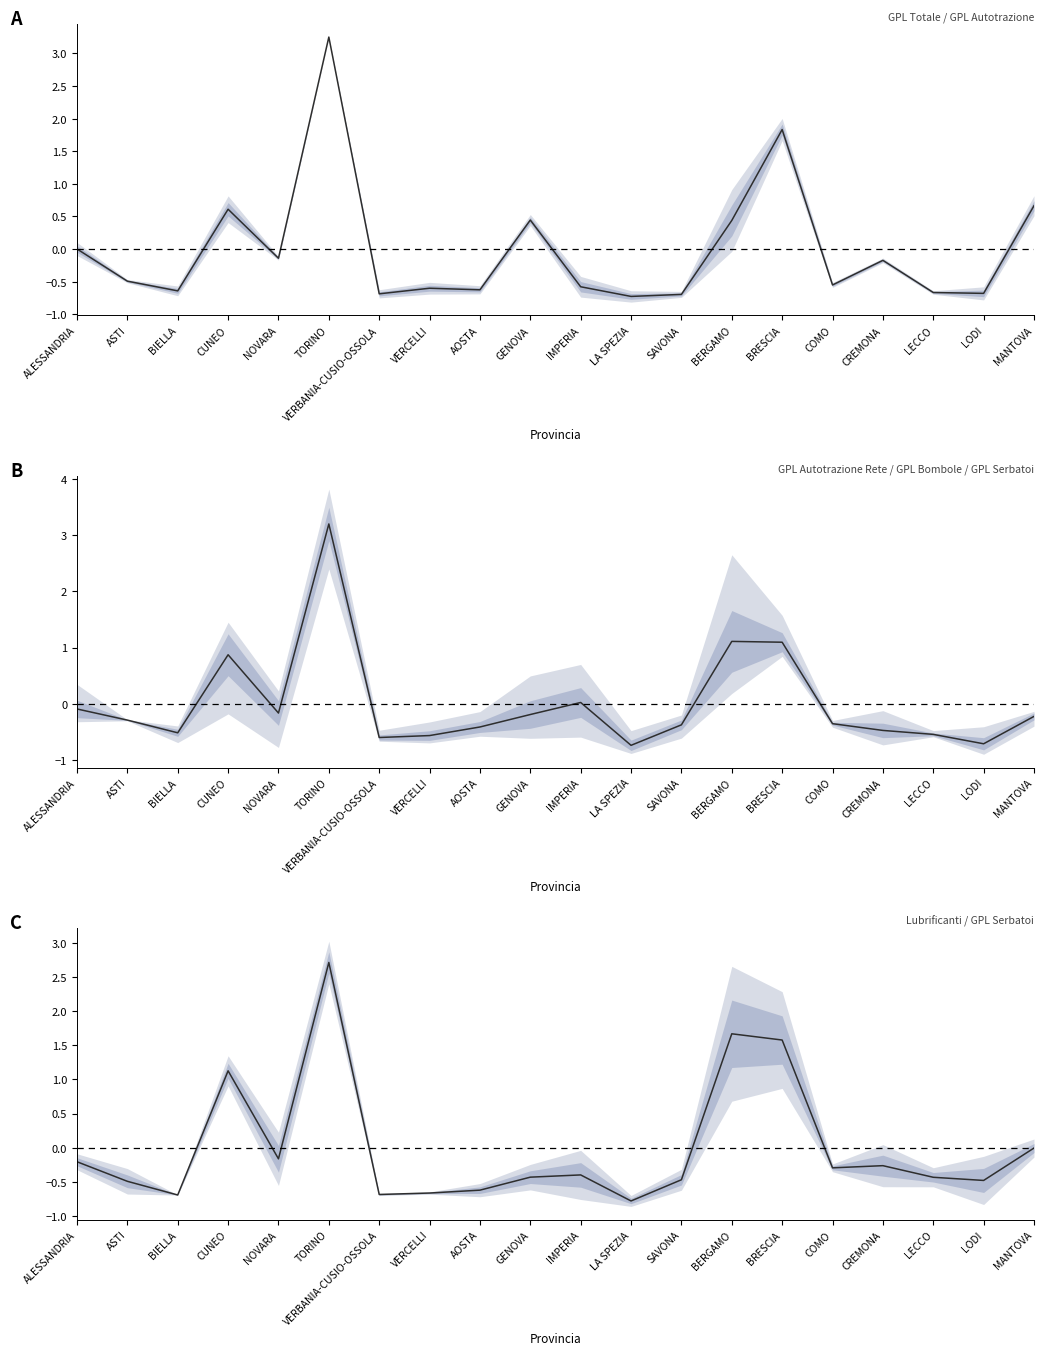

What is the change in value from CUNEO to LODI?

-1.6